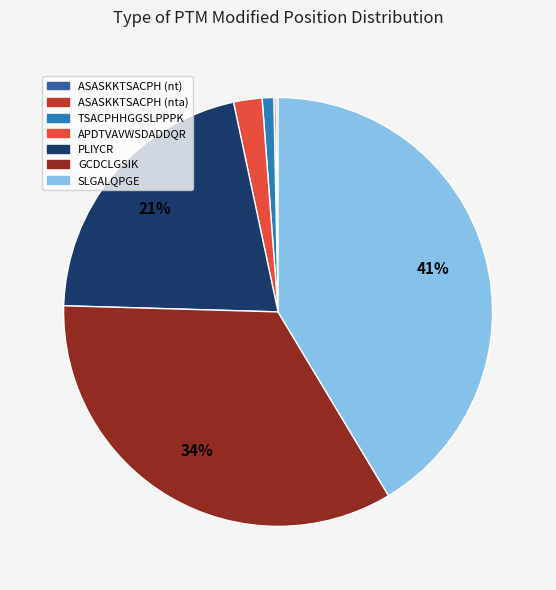

Is it true that PLIYCR is 21% of the pie?

True